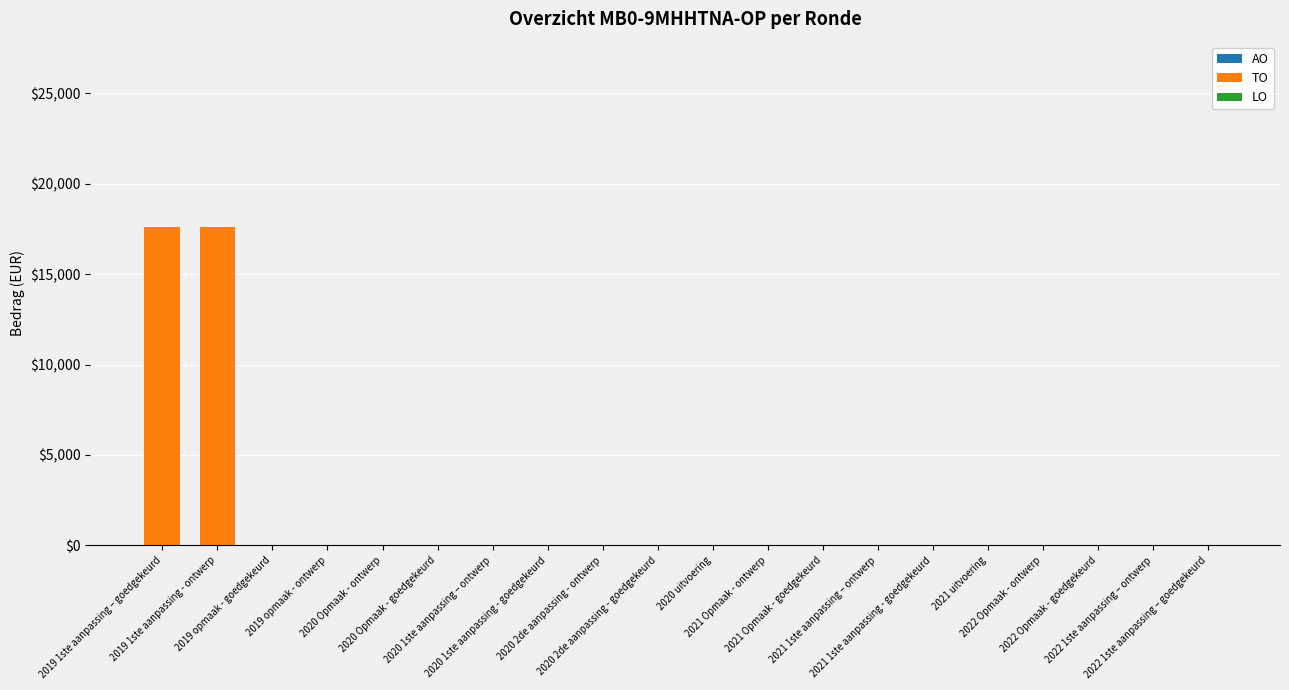

What is the maximum value shown in the chart?

17578